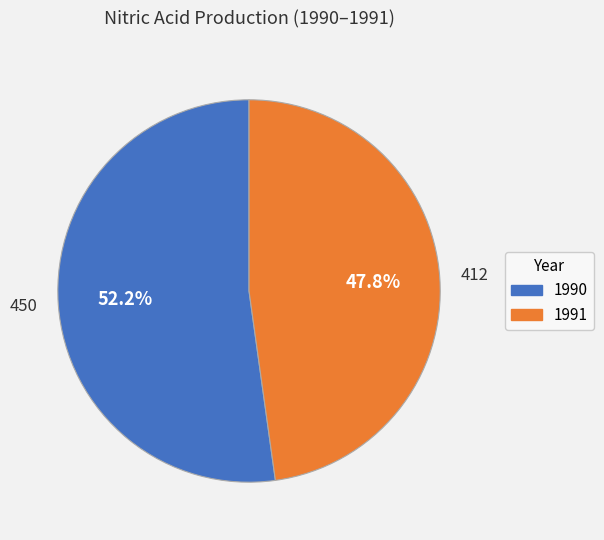

Does any single category account for the majority?

Yes